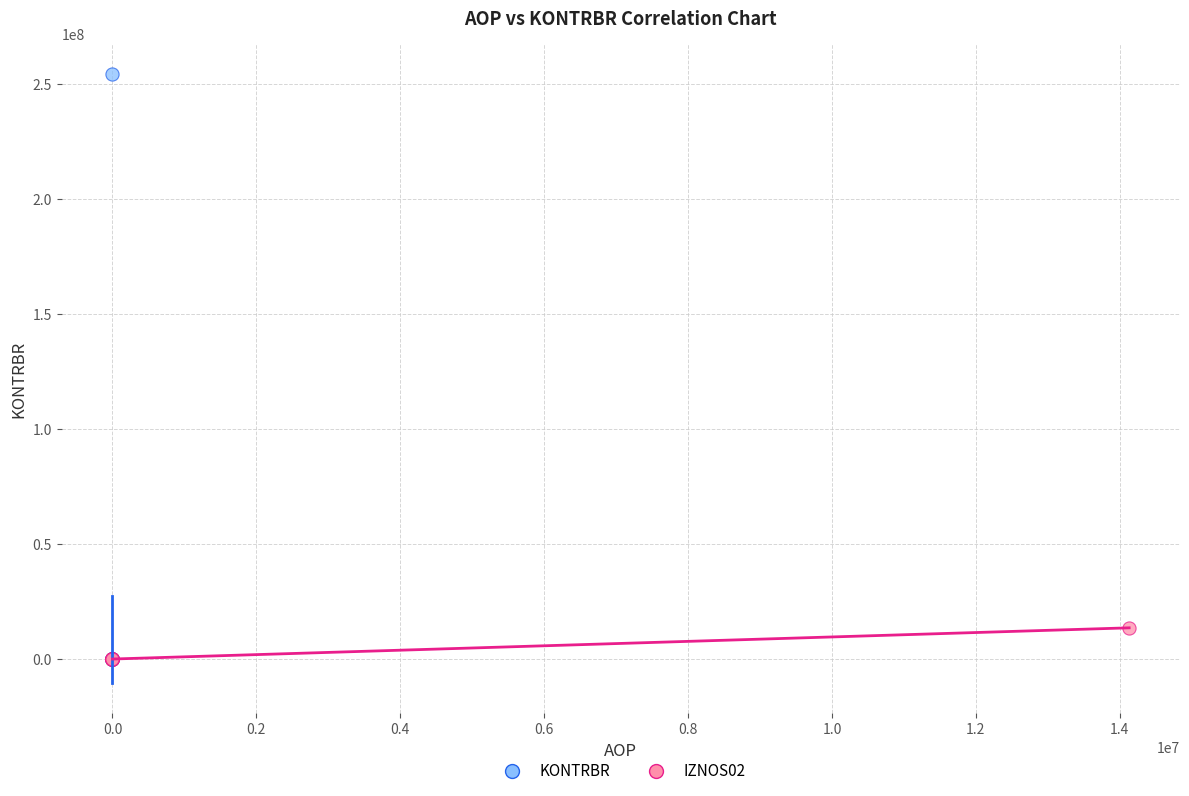

Which series contains the highest Y value?

KONTRBR